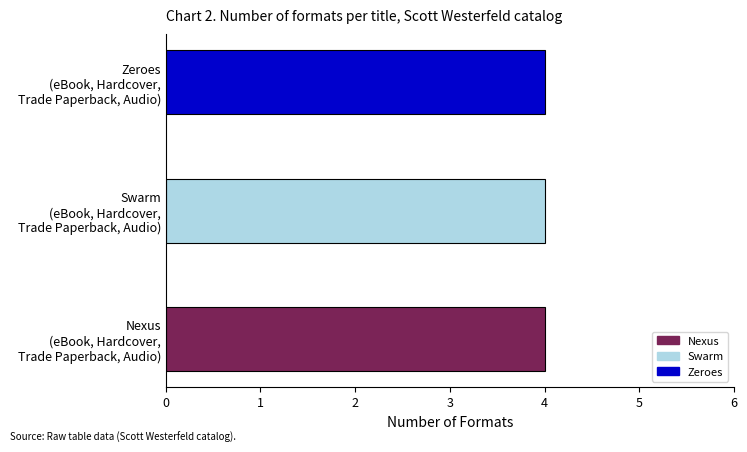

Which category has the highest value across all series?

Nexus